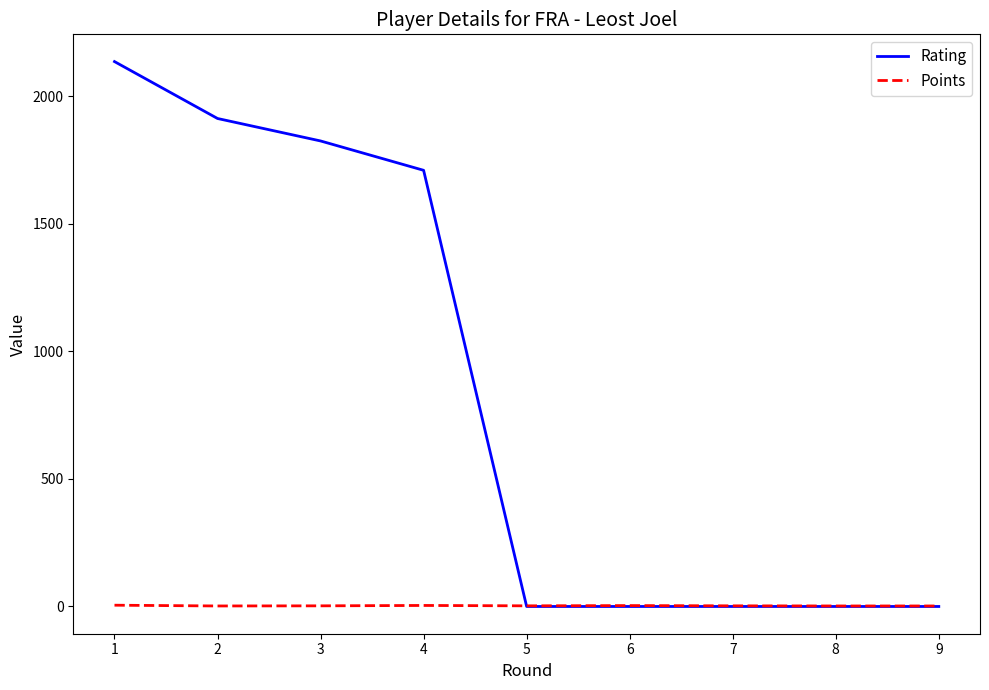

The value of Rating at 6 is -802.6. True or false?

False